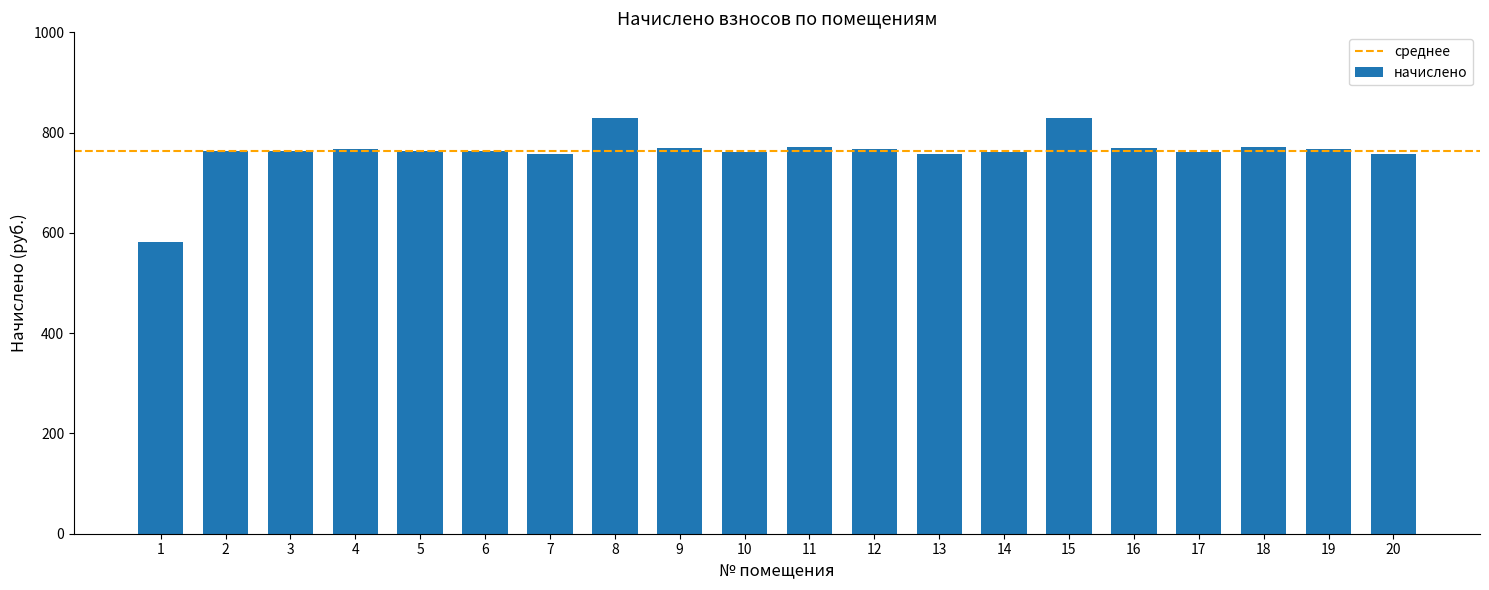

The value at 14 is 1251.5. True or false?

False